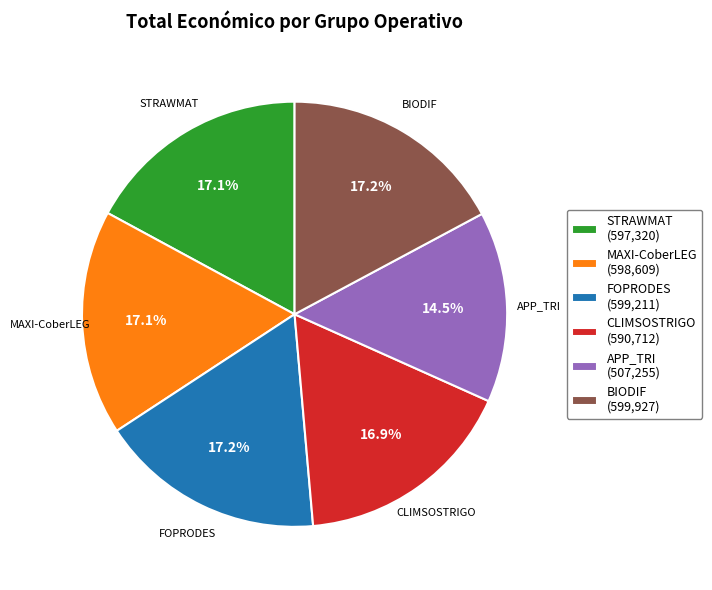

To the nearest percent, what is the average slice percentage?

17%